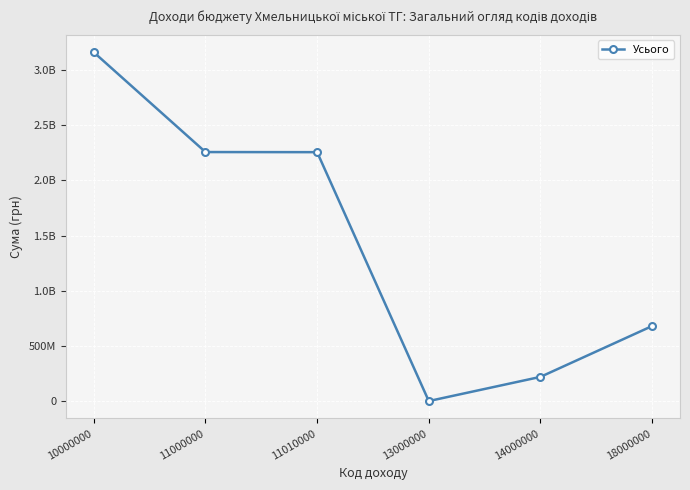

What value does the data have at 18000000, to the nearest 100?

680750000